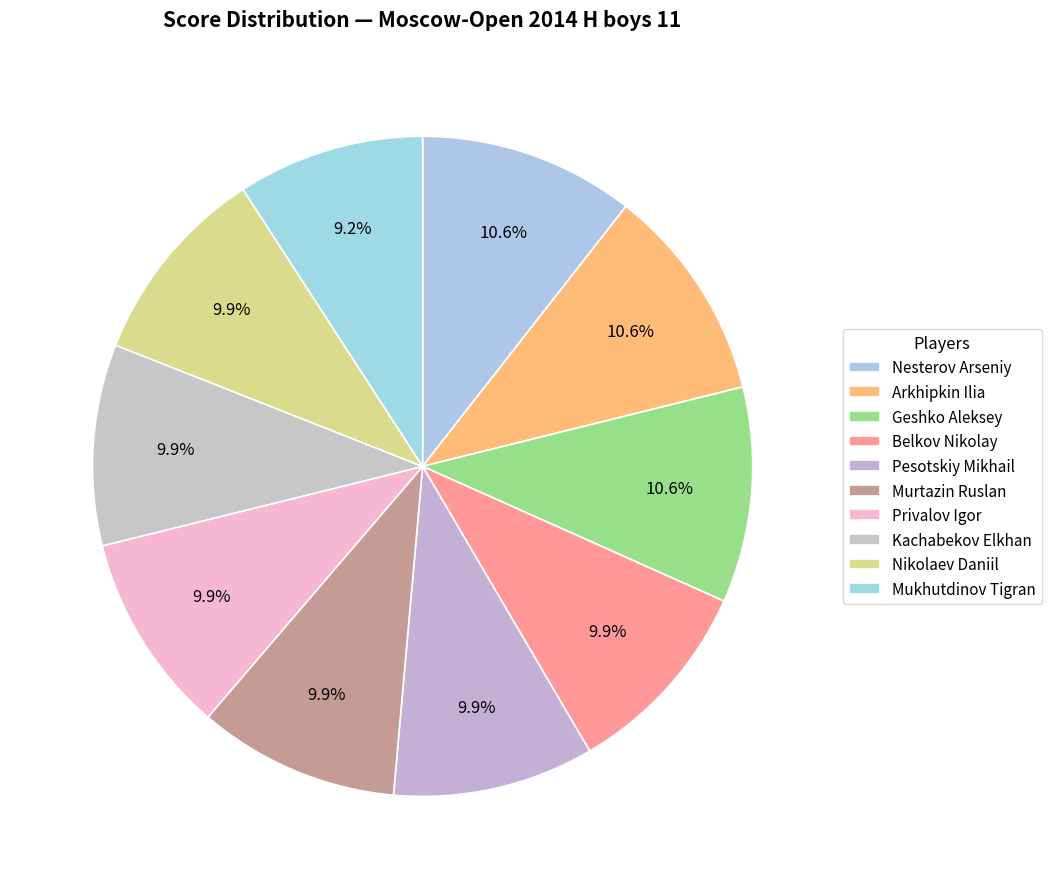

How many segments does this pie chart have?

10